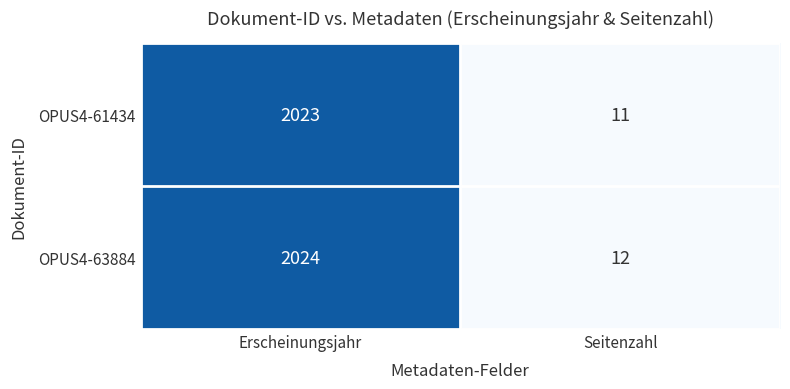

At which category does the chart reach its minimum across all series?

Seitenzahl